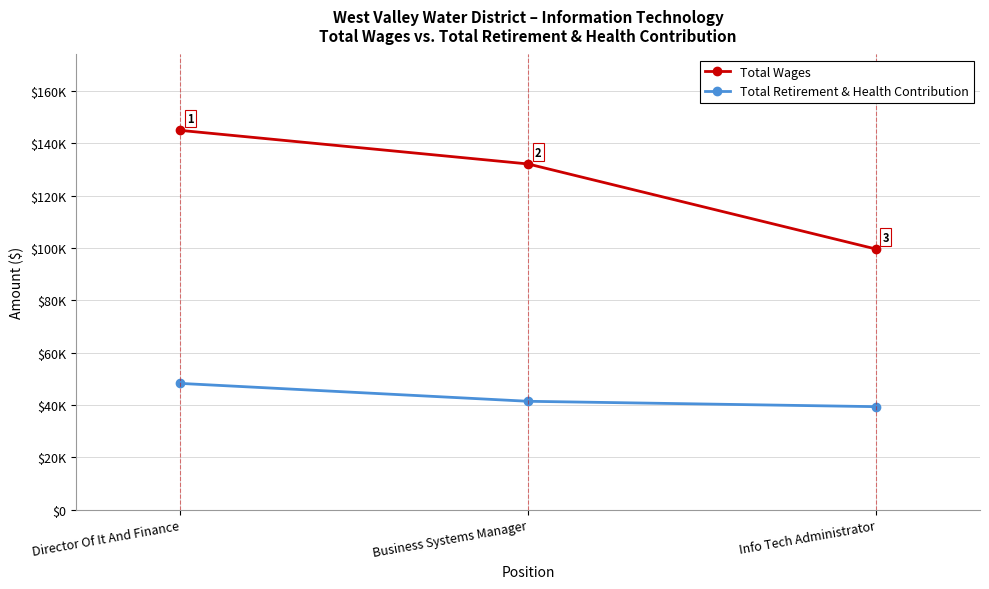

What is the difference between the maximum and minimum values in the Total Retirement & Health Contribution series?

8885